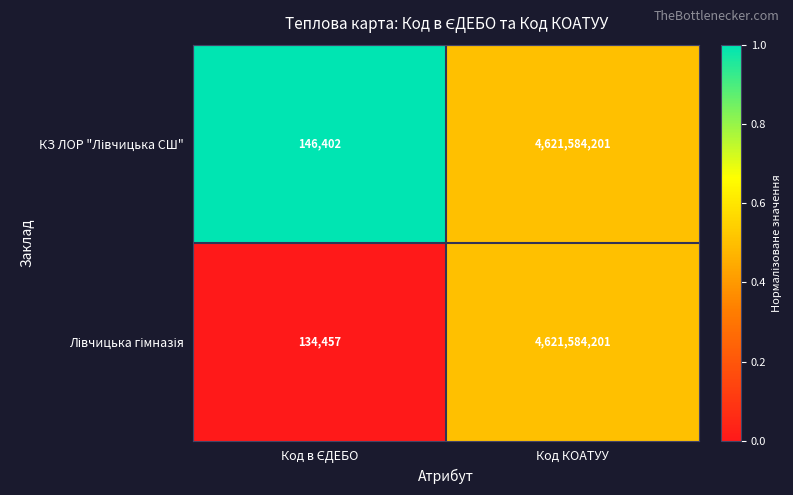

How many series are shown in this chart?

2